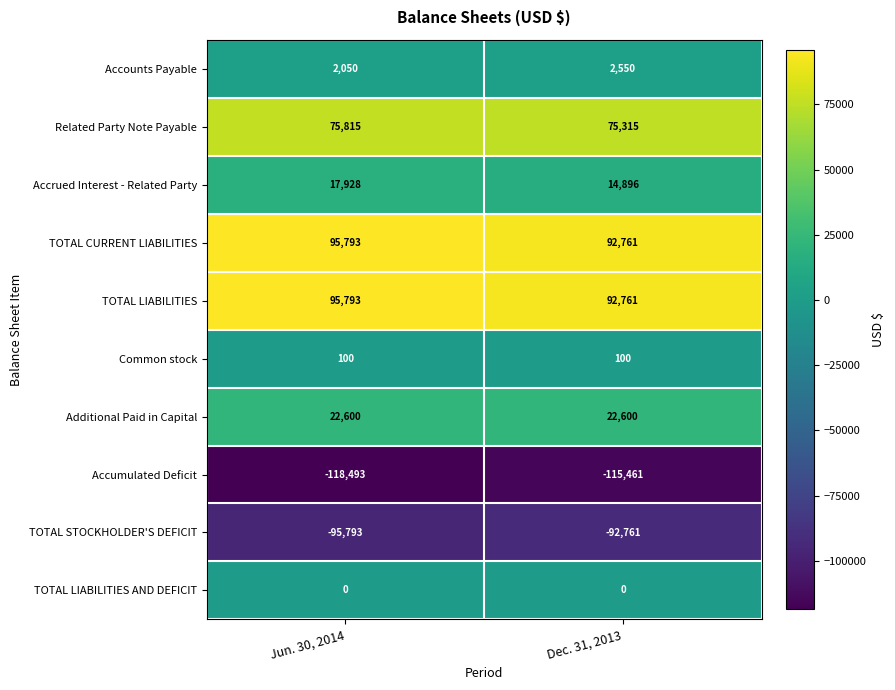

What is the total value across all series at Dec. 31, 2013?

92761